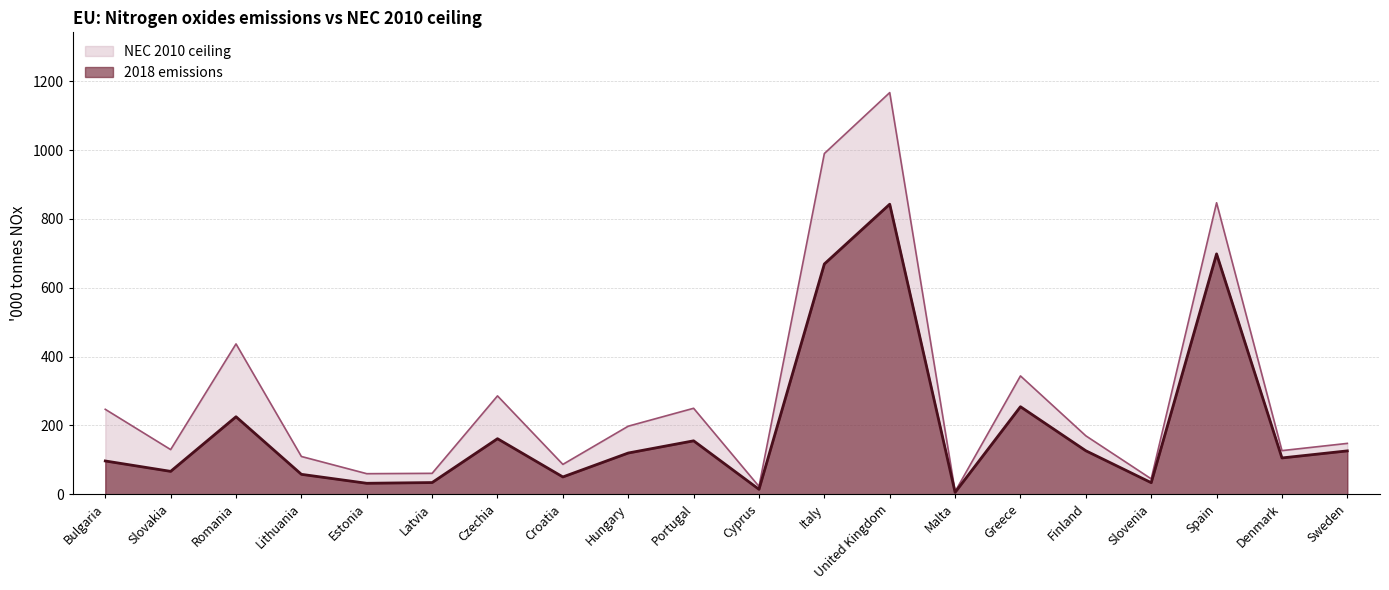

Rank the series at Greece from lowest to highest value.

2018 emissions, NEC 2010 ceiling